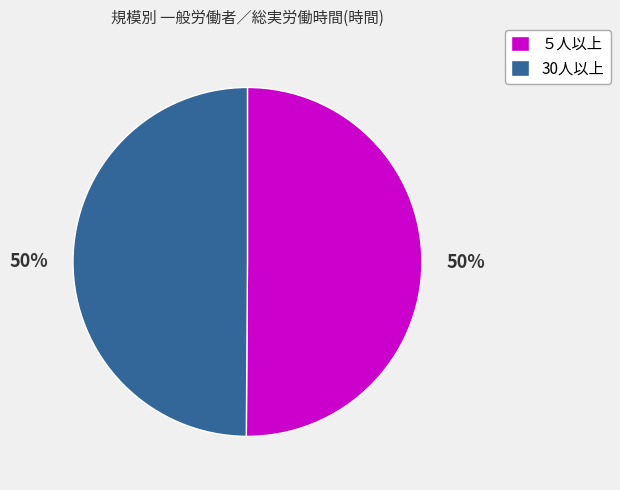

To the nearest percent, what portion does 30人以上 represent?

50%